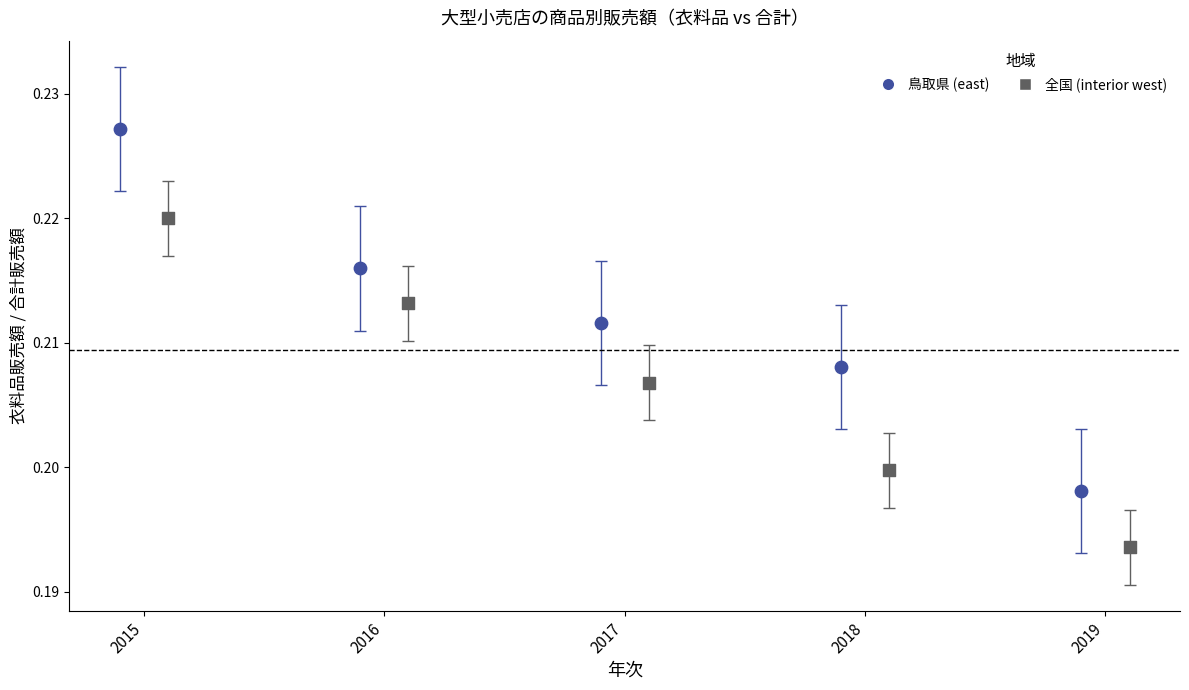

Which series reaches the minimum Y coordinate?

全国 (interior west)